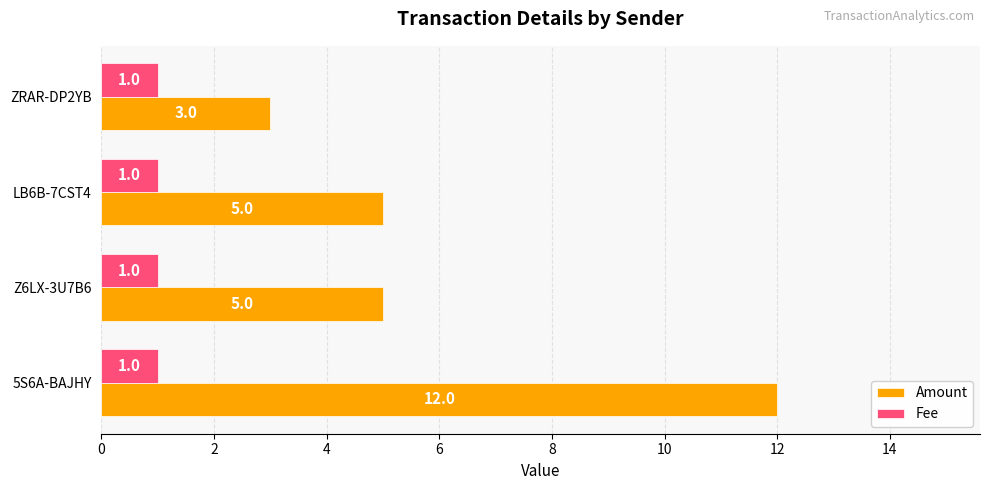

Rank the series by their maximum value, from highest to lowest.

Amount, Fee